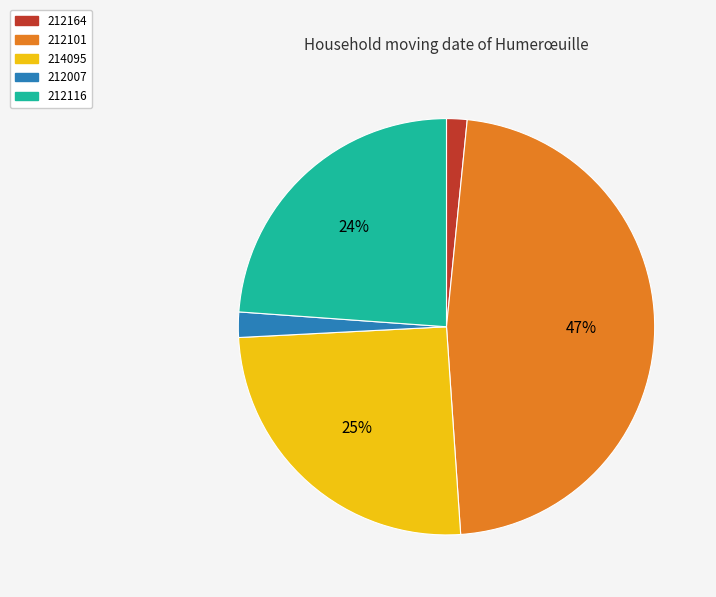

Which slice is the largest?

212101